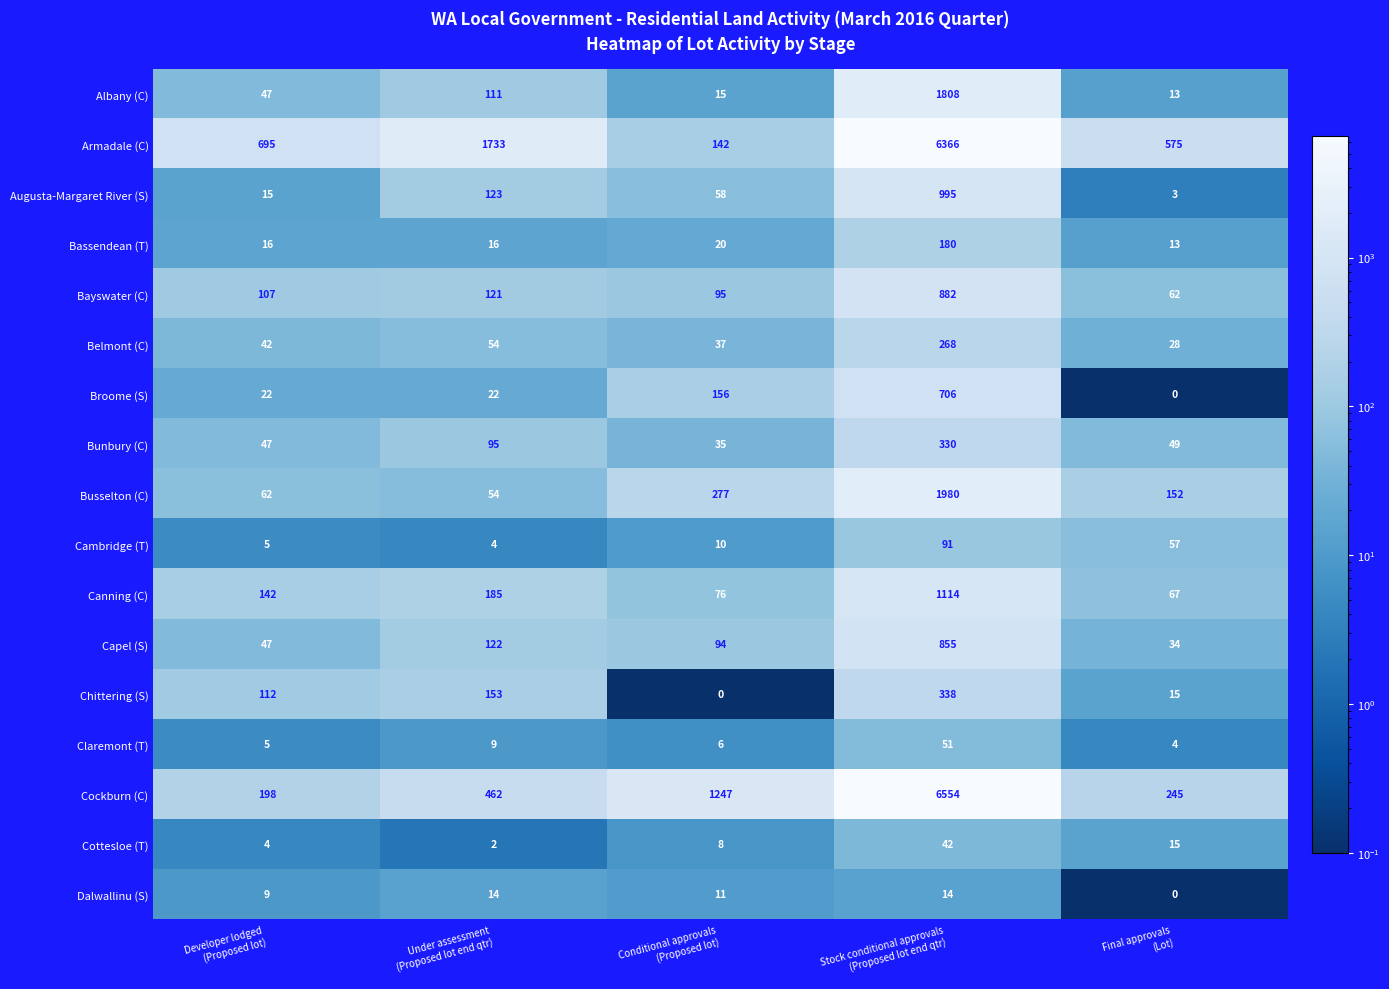

Which series has the largest total across all categories?

Armadale (C)